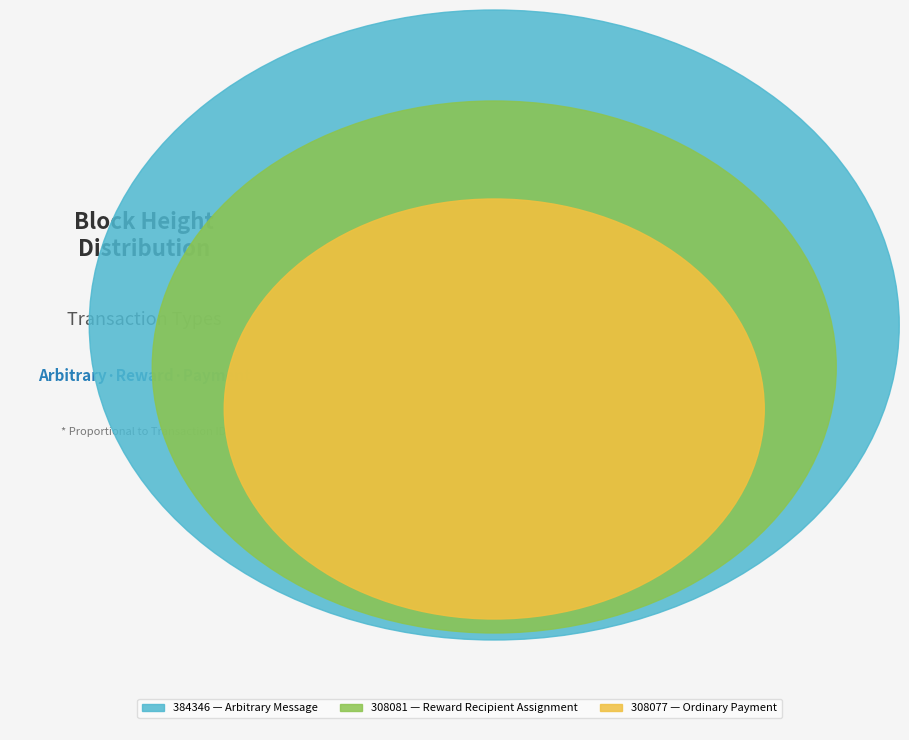

To the nearest percent, what is the combined percentage of 308081 and 384346?

67%